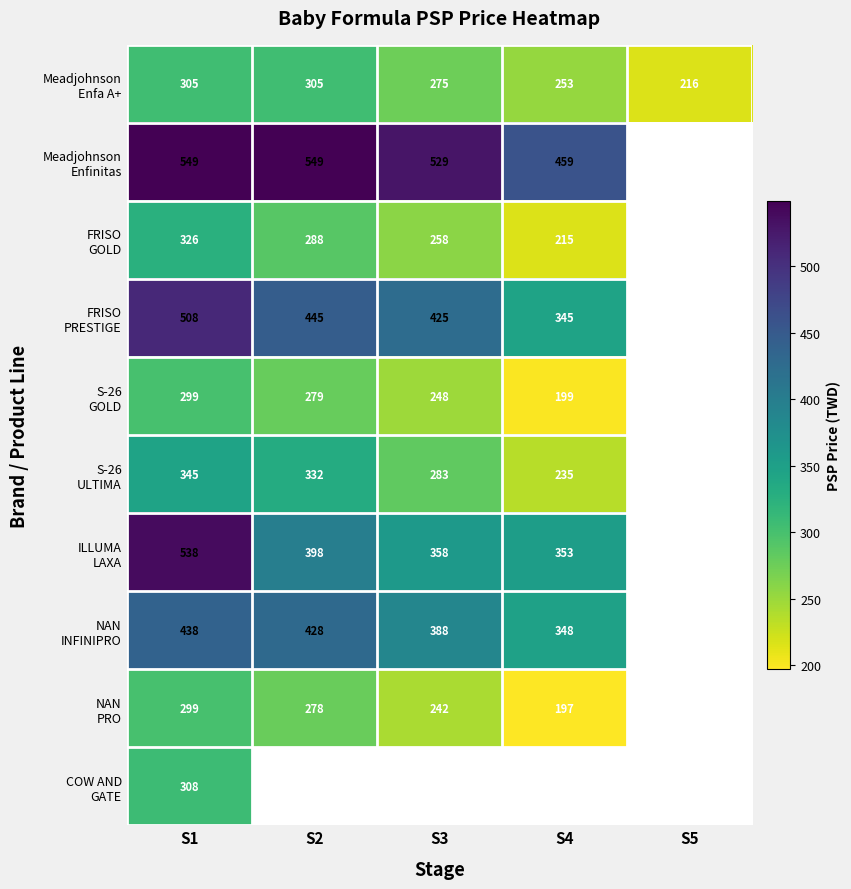

How many positive values does the S-26 GOLD series have?

4